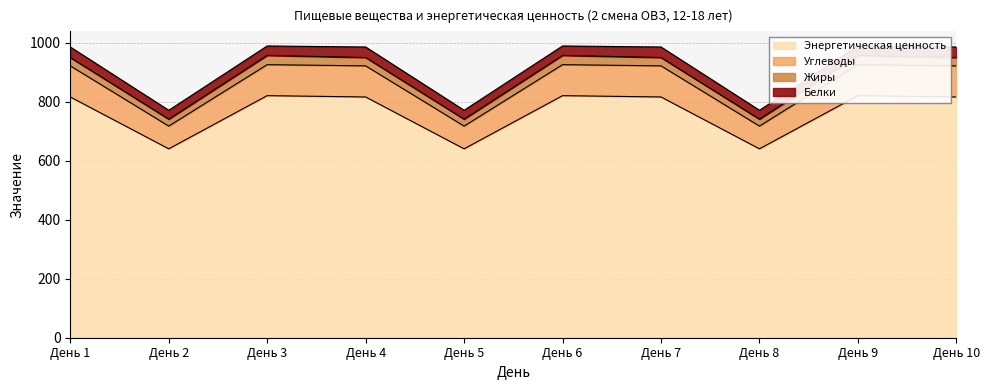

Is the value of Энергетическая ценность at День 2 greater than the value of Углеводы at День 3?

No